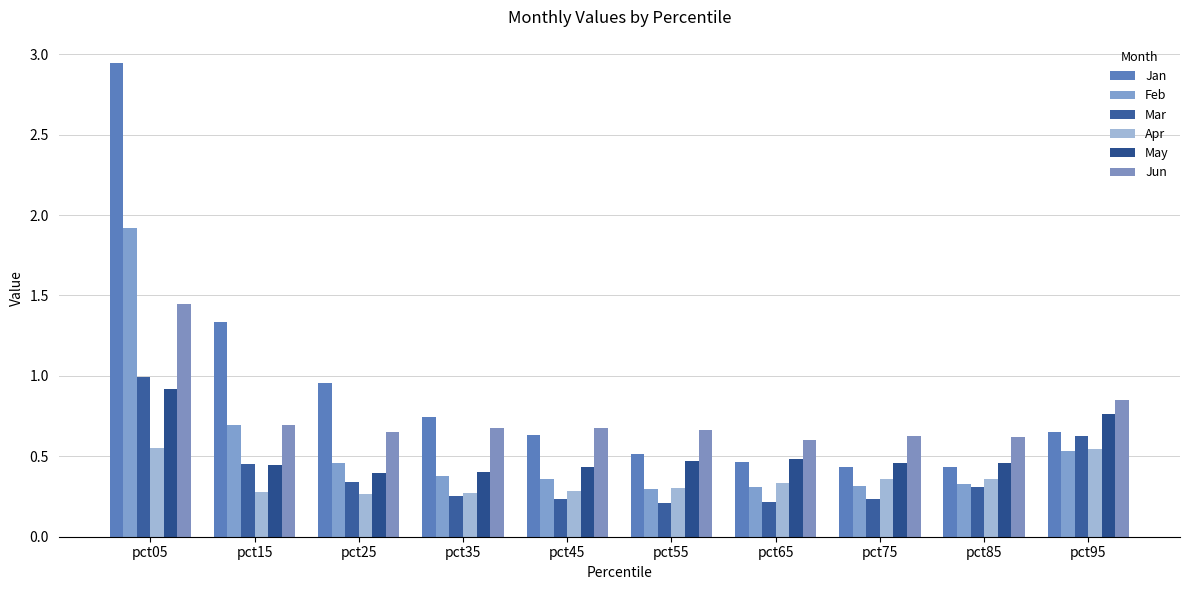

How many bars are there in each group?

6